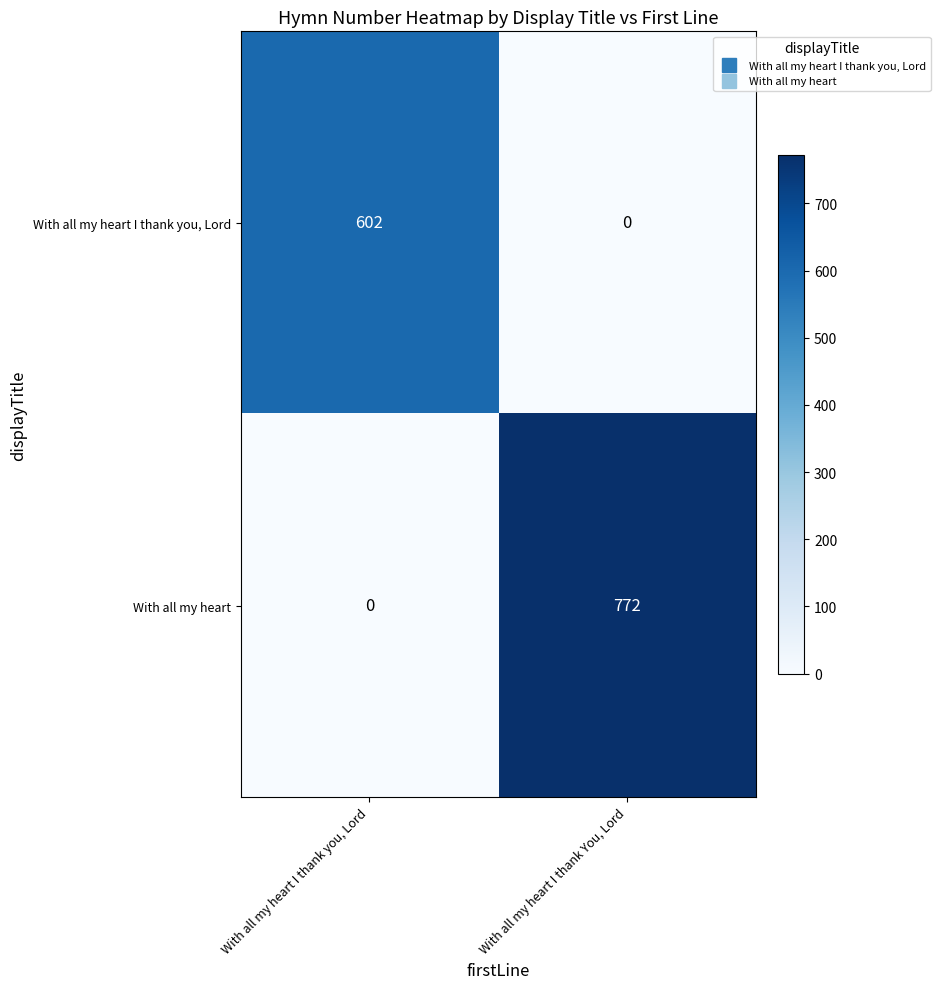

Which series has the widest spread of values?

With all my heart